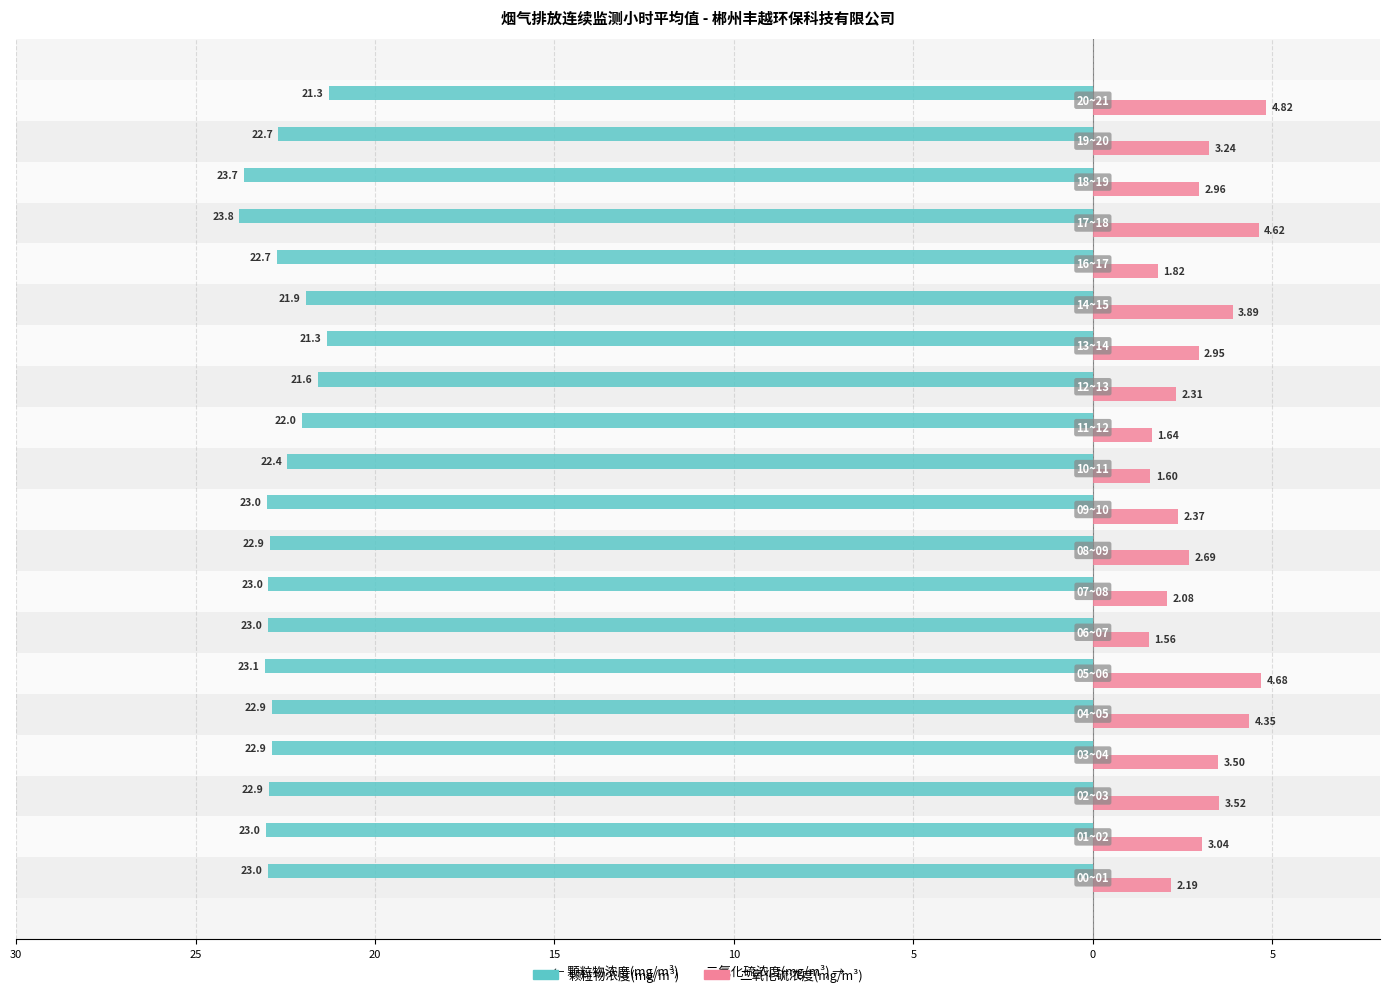

What are all the series names shown in the legend?

颗粒物浓度(mg/m³), 二氧化硫浓度(mg/m³)